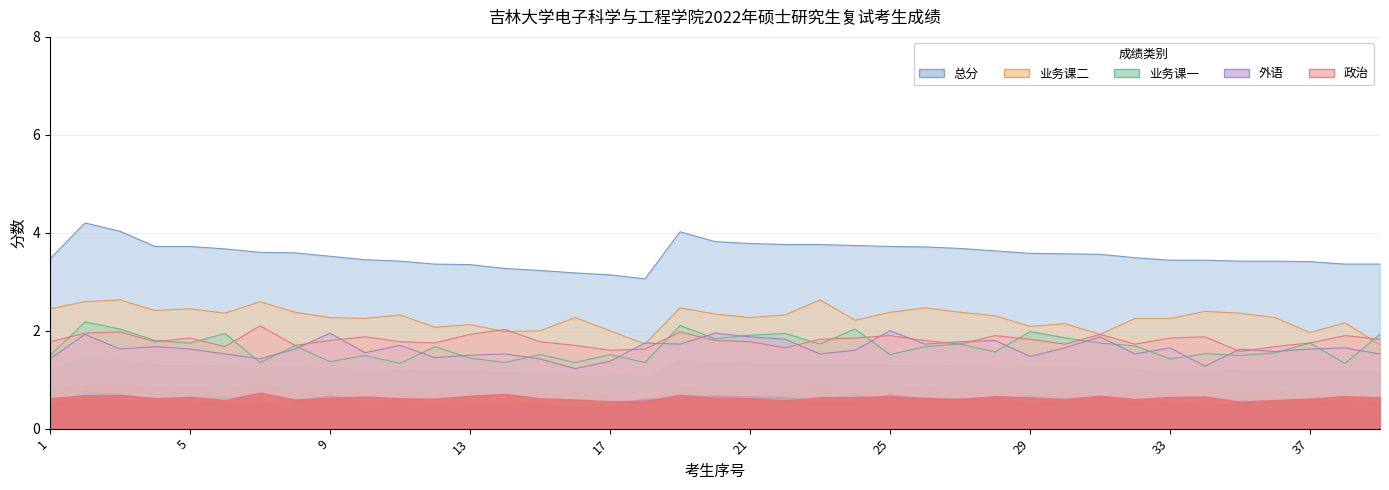

Reading right to left, extract all data points from this chart.

政治: 1.8	1.9	1.8	1.7	1.6	1.9	1.9	1.7	1.9	1.7	1.8	1.9	1.7	1.8	1.9	1.9	1.8	1.6	1.8	1.8	2.0	1.6	1.6	1.7	1.8	2.0	1.9	1.8	1.8	1.9	1.8	1.7	2.1	1.7	1.9	1.8	2.0	1.9	1.8
外语: 1.5	1.6	1.6	1.6	1.6	1.3	1.6	1.5	1.9	1.6	1.5	1.8	1.8	1.7	2.0	1.6	1.5	1.8	1.9	1.9	1.7	1.8	1.4	1.2	1.4	1.5	1.5	1.4	1.7	1.6	1.9	1.6	1.4	1.5	1.6	1.7	1.6	1.9	1.4
业务课一: 1.9	1.3	1.7	1.5	1.5	1.5	1.4	1.7	1.7	1.9	2.0	1.6	1.7	1.7	1.5	2.0	1.7	1.9	1.9	1.8	2.1	1.4	1.5	1.4	1.5	1.4	1.4	1.7	1.3	1.5	1.4	1.7	1.4	1.9	1.7	1.8	2.0	2.2	1.5
业务课二: 1.7	2.2	2.0	2.3	2.4	2.4	2.2	2.2	1.9	2.1	2.1	2.3	2.4	2.5	2.4	2.2	2.6	2.3	2.3	2.3	2.5	1.7	2.0	2.3	2.0	2.0	2.1	2.1	2.3	2.2	2.3	2.4	2.6	2.4	2.4	2.4	2.6	2.6	2.4
总分: 3.4	3.4	3.4	3.4	3.4	3.4	3.4	3.5	3.6	3.6	3.6	3.6	3.7	3.7	3.7	3.7	3.8	3.8	3.8	3.8	4.0	3.1	3.1	3.2	3.2	3.3	3.4	3.4	3.4	3.5	3.5	3.6	3.6	3.7	3.7	3.7	4.0	4.2	3.5